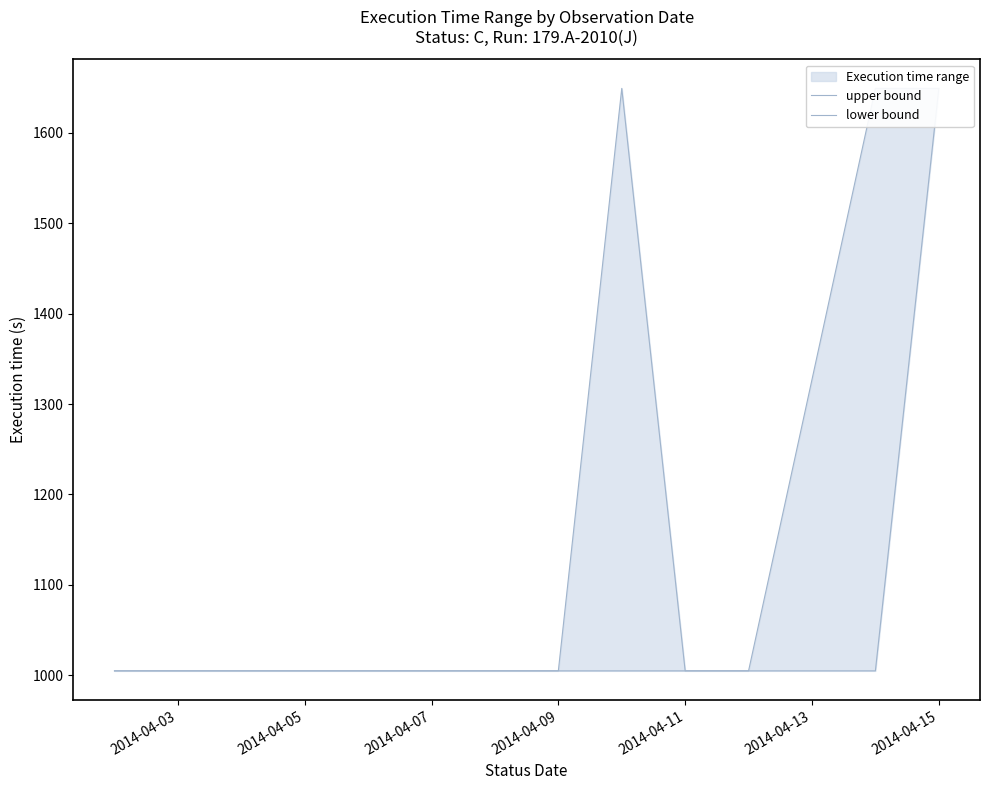

Does the chart display data point markers on the line(s)?

No